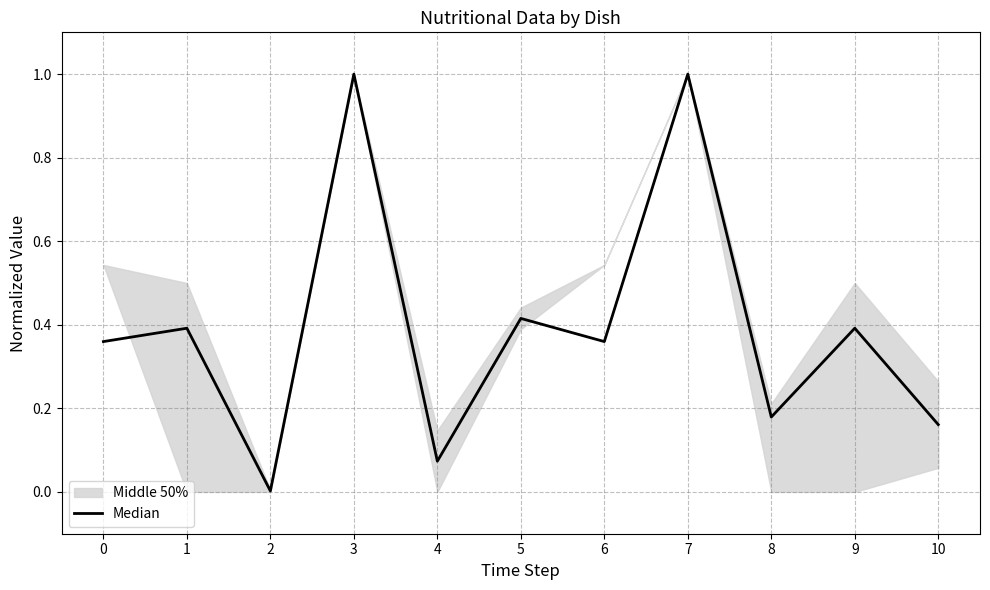

How many lines are shown in the chart?

1